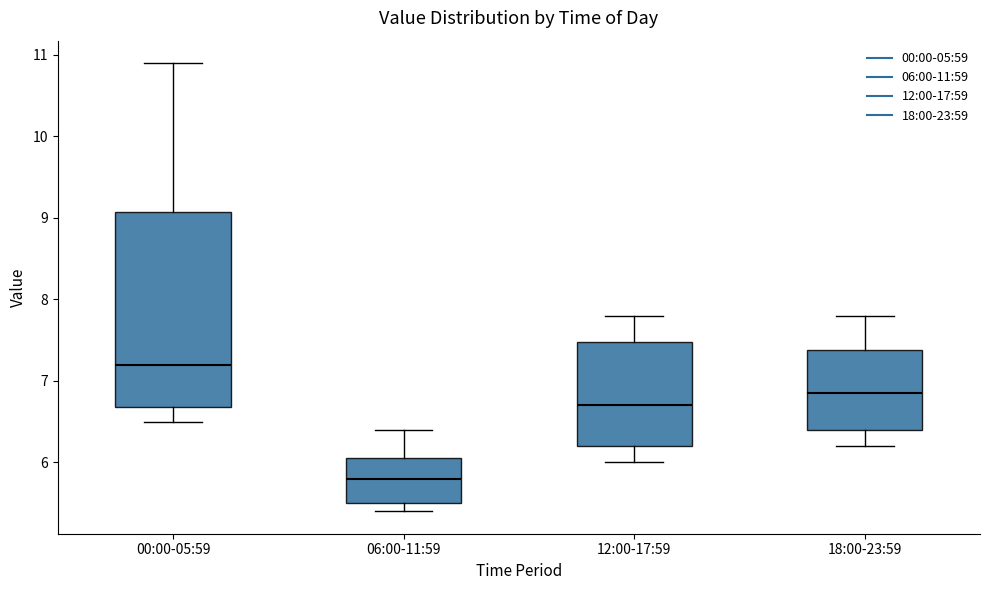

Which box is the tallest, from its lower edge to its upper edge?

00:00-05:59